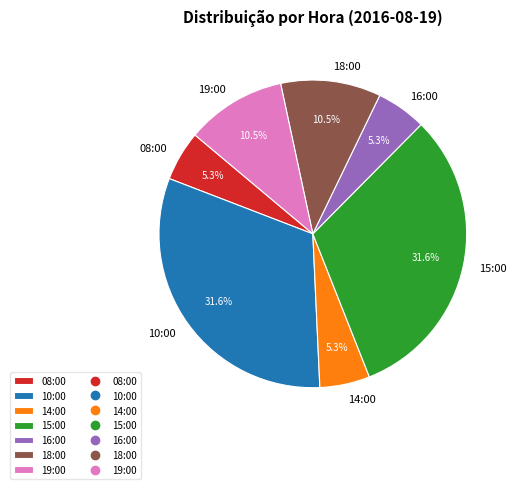

Is it true that 16:00 is 5% of the pie?

True